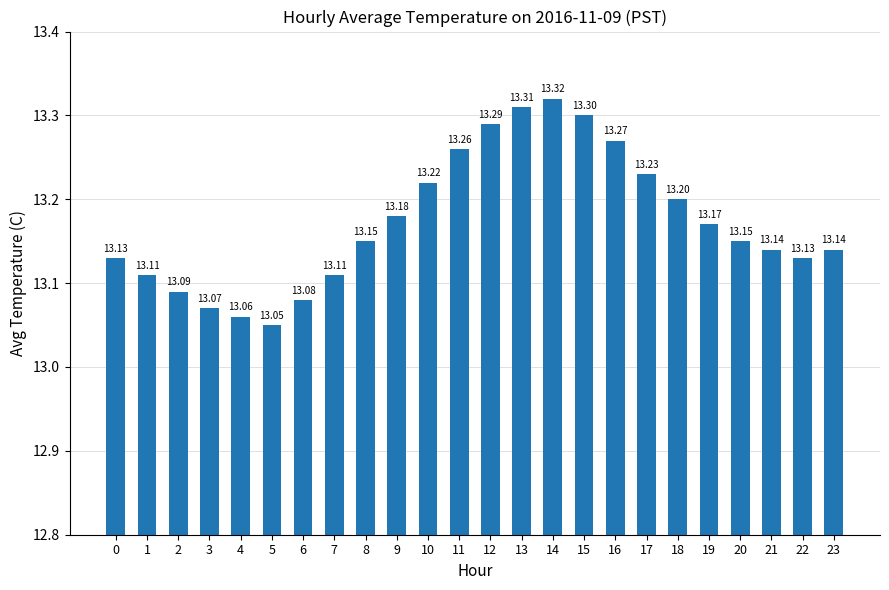

How many bars are there in total?

24